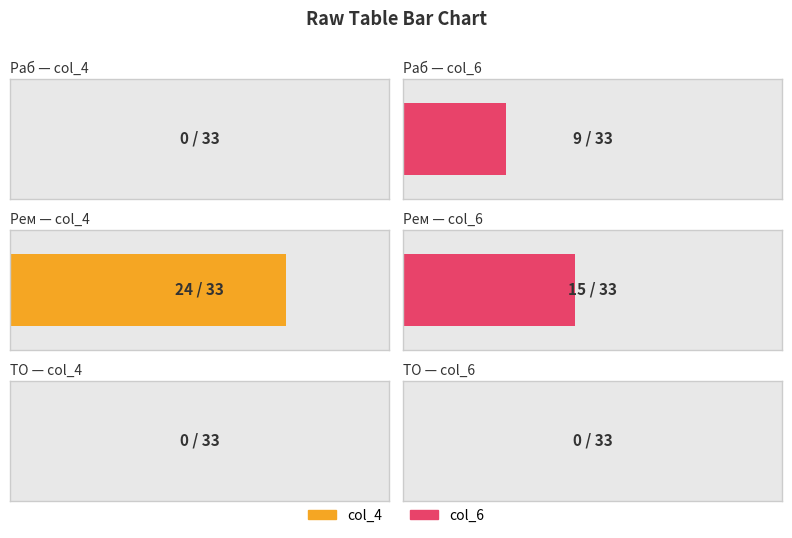

At Раб, list the series in order from smallest to largest.

col_4, col_6